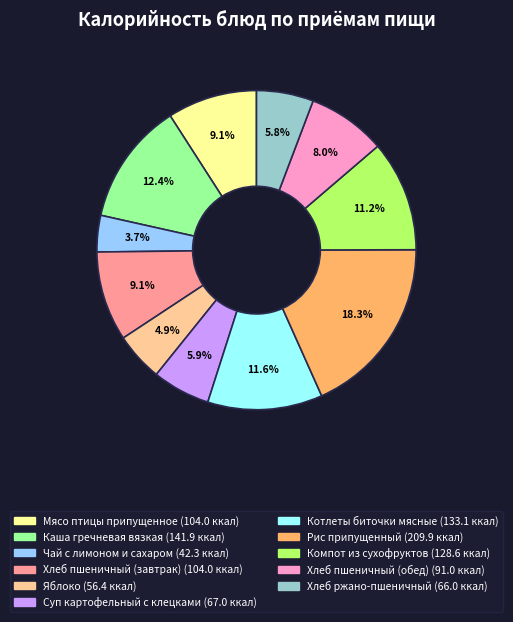

Combined, do Компот из сухофруктов and Яблоко account for over 50%?

No